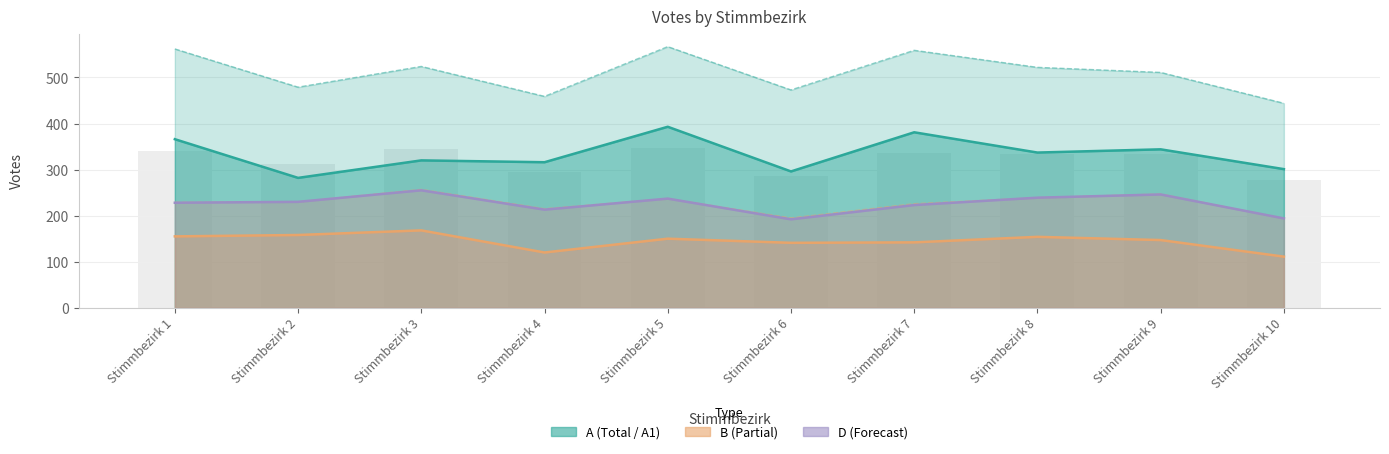

How many groups of bars are there?

10